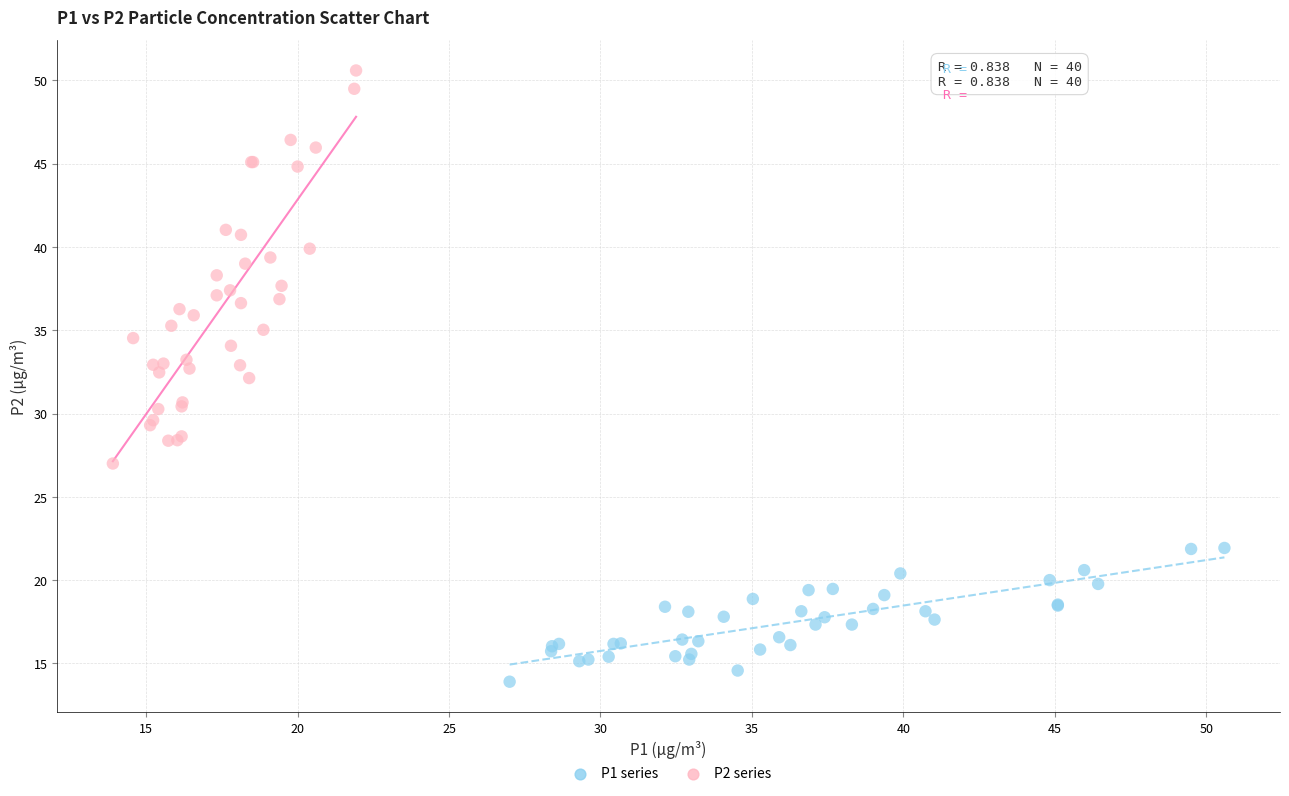

Which series has the widest spread of Y values?

P2 series